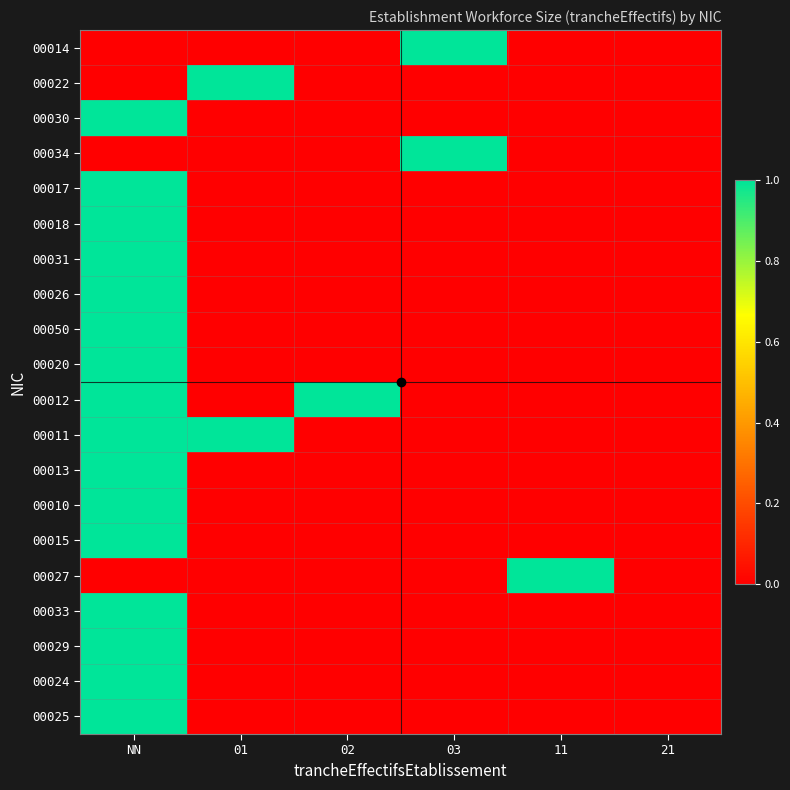

How many series are shown in this chart?

20